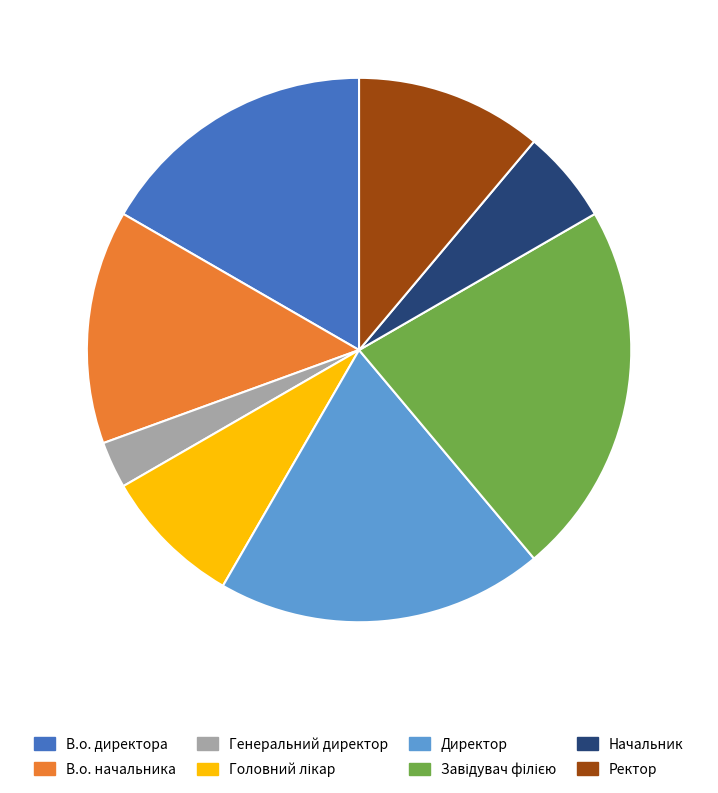

What is the smallest slice in the pie chart?

Генеральний директор